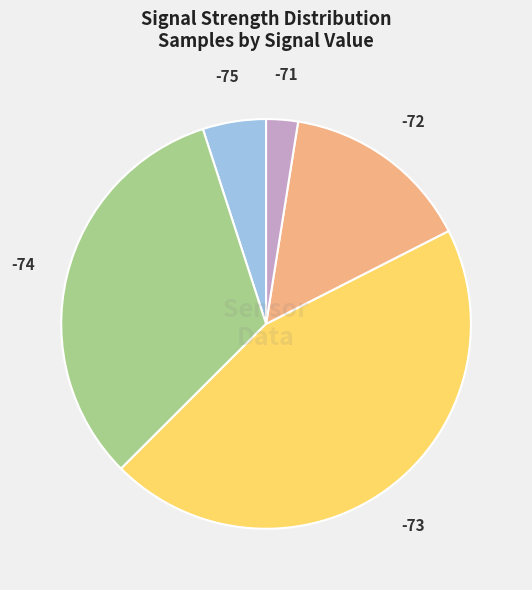

What is the ratio of the value at -71 to the value at -75?

0.5